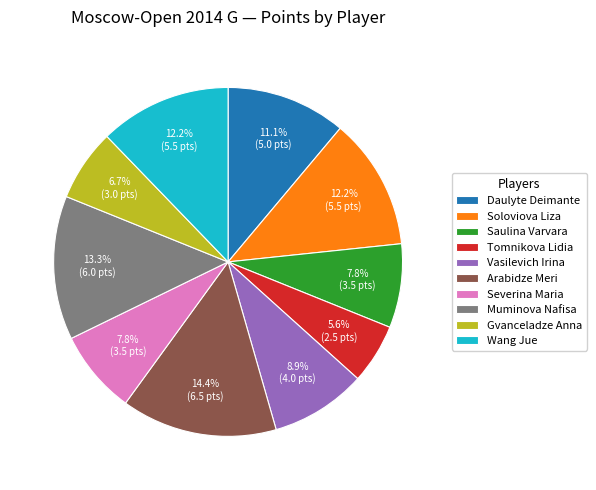

How many segments does this pie chart have?

10